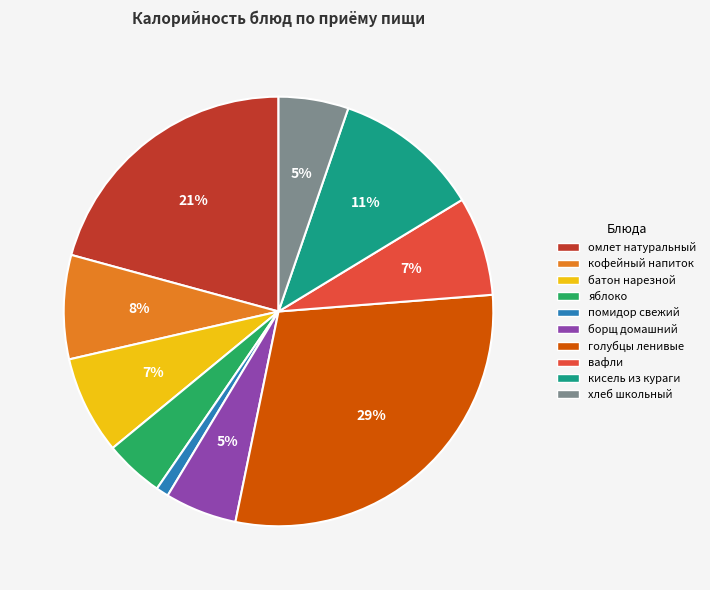

Which slice is the smallest?

помидор свежий